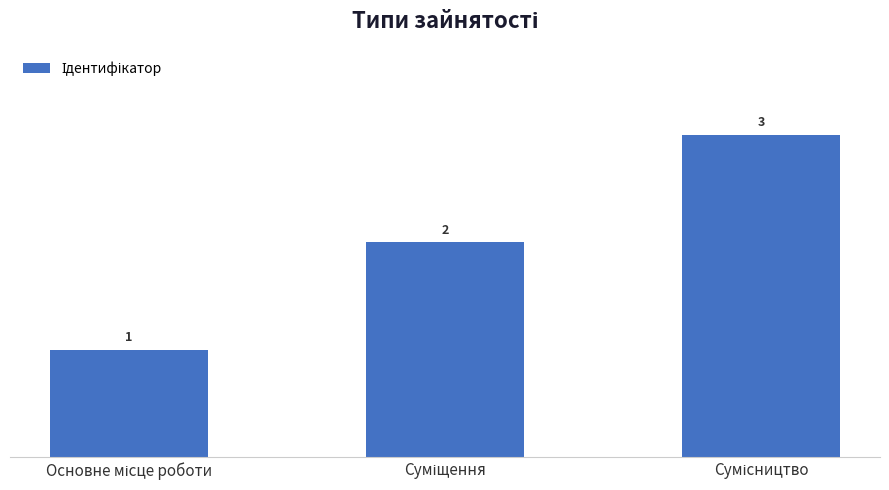

How many values are between 1 and 3?

3